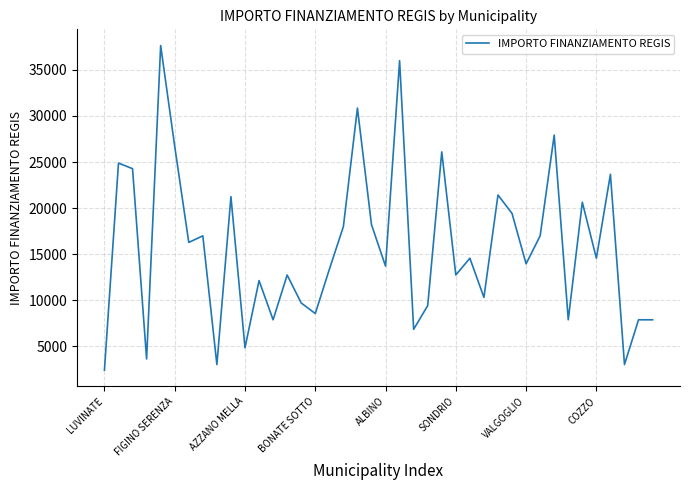

What is the difference between the maximum and minimum values?

35206